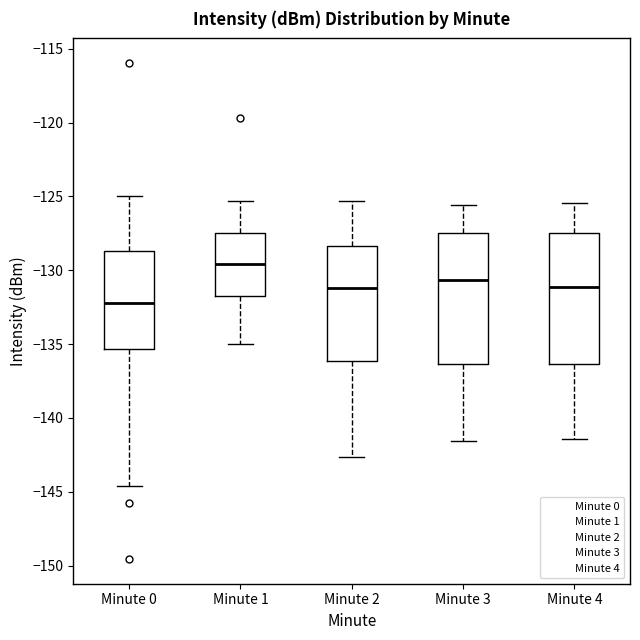

Where is the upper edge of the box for Minute 2 on the y-axis? The values are not printed on the chart, so give them approximately, as read against the axis.

-128.5